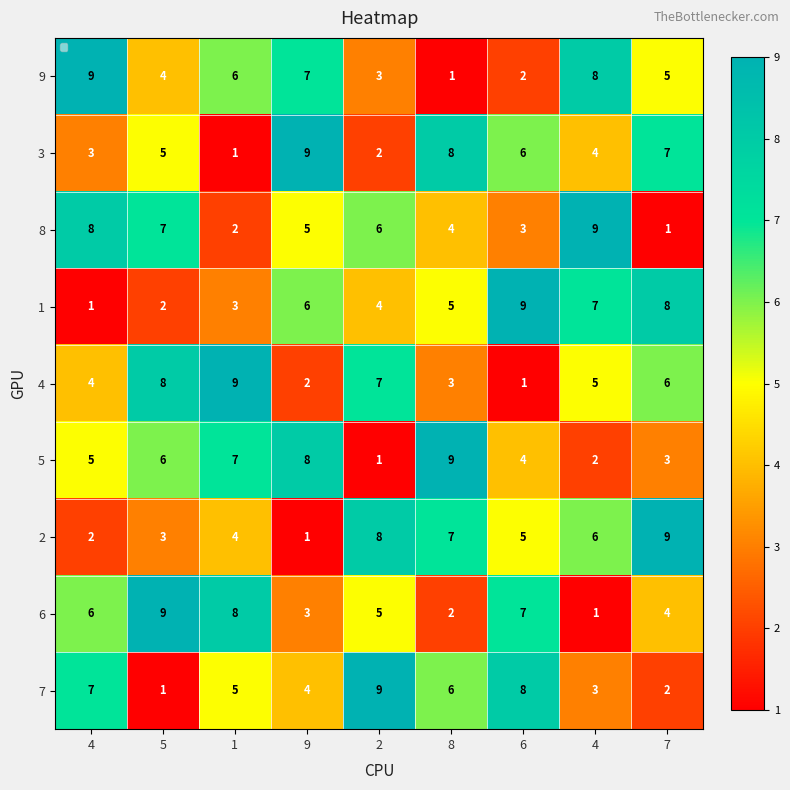

How many data points in 2 are less than 5?

4